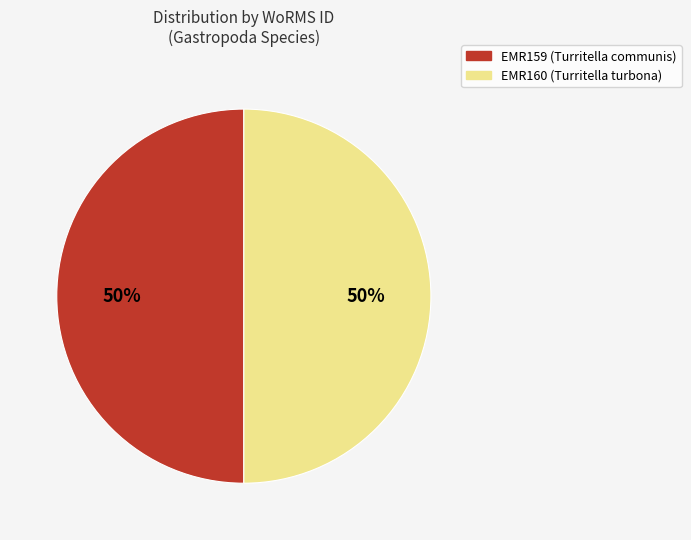

Do EMR159 (Turritella communis) and EMR160 (Turritella turbona) together represent more than half of the pie?

Yes